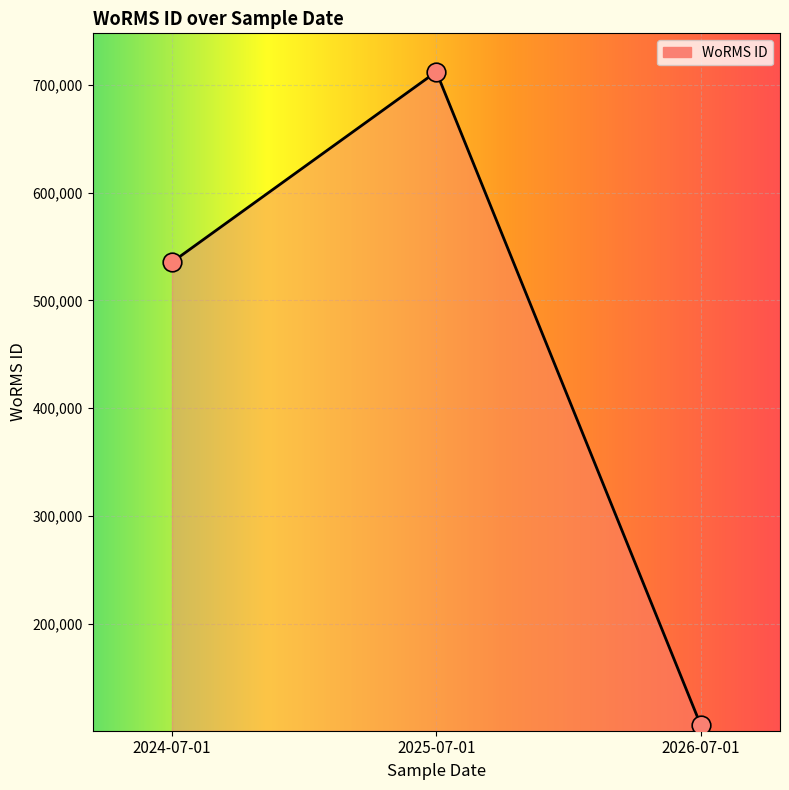

Between 2024-07-01 and 2025-07-01, which is larger?

2025-07-01